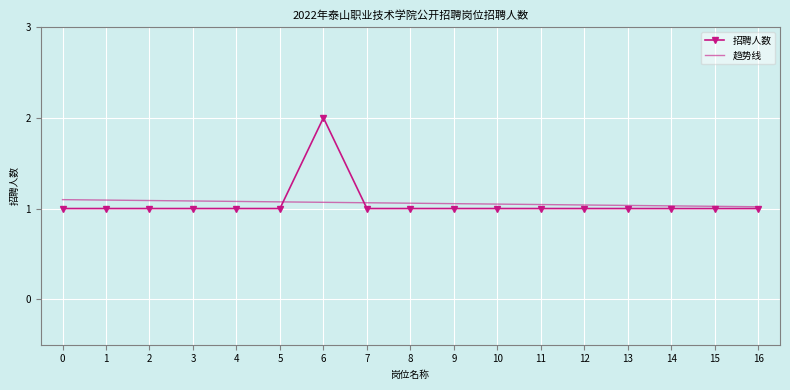

What is the value of the 招聘人数 point at the 11th from the left?

1